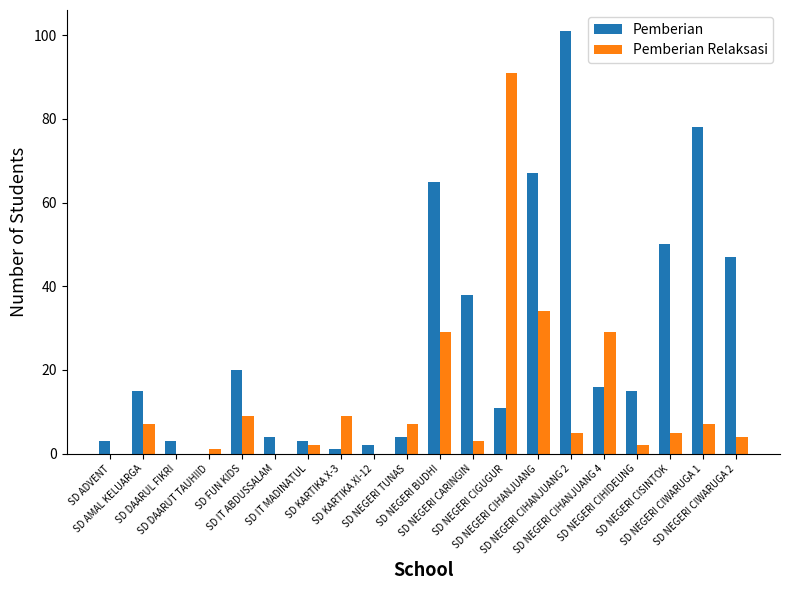

What is the sum of all Pemberian Relaksasi values?

244